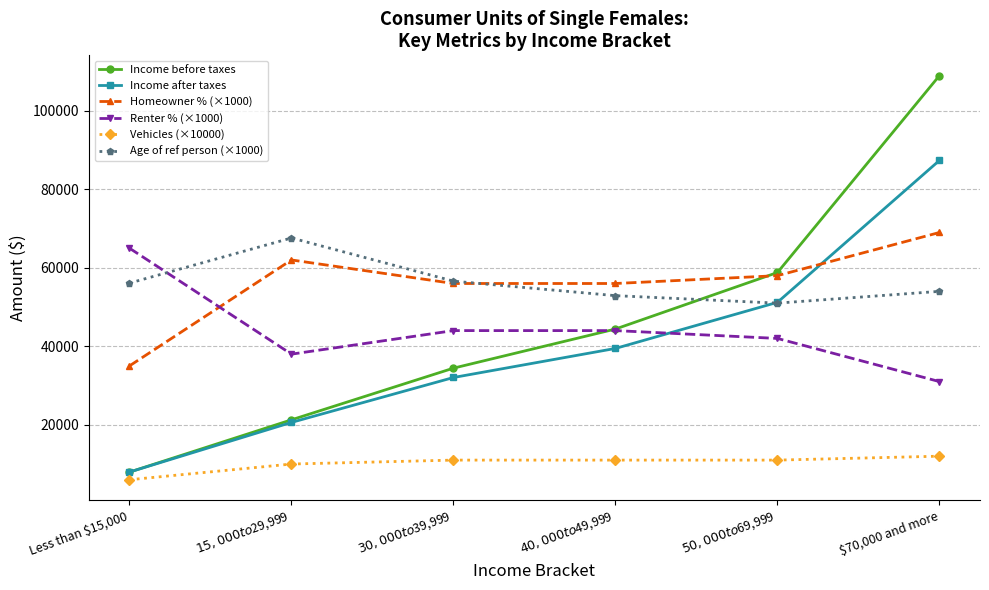

How many lines are shown in the chart?

6